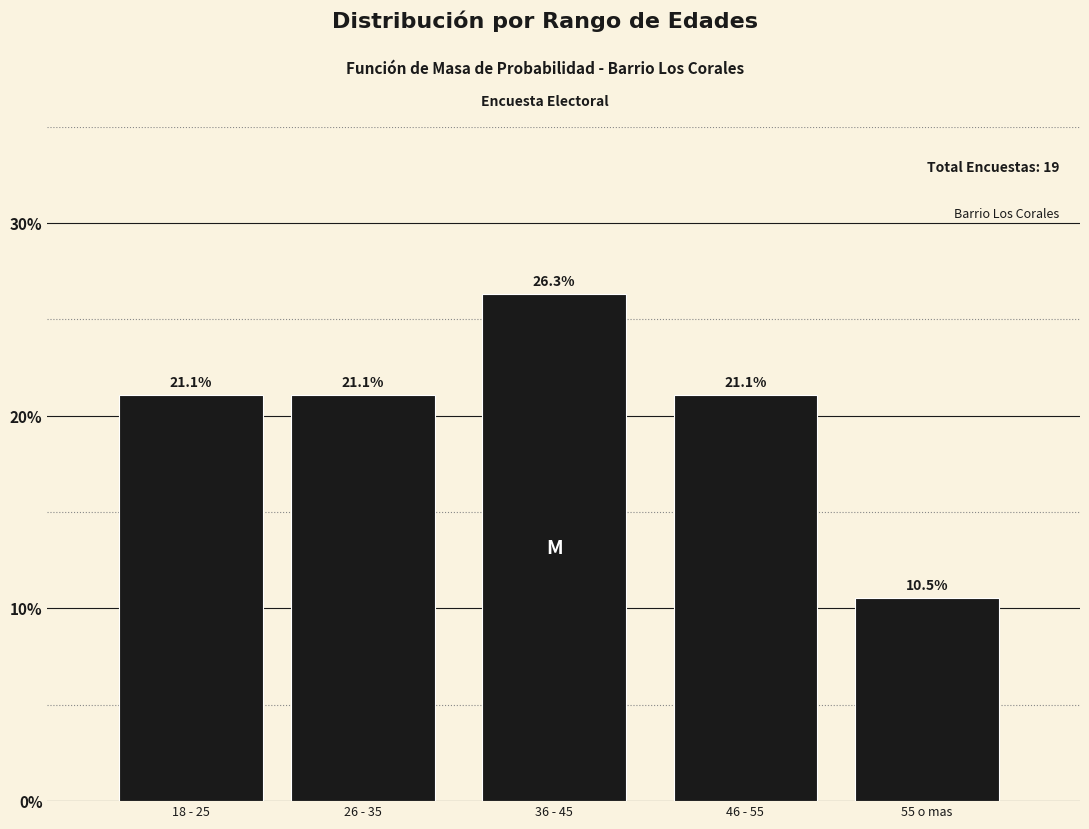

Reading left to right, transcribe all the data shown in this chart.

21.1	21.1	26.3	21.1	10.5